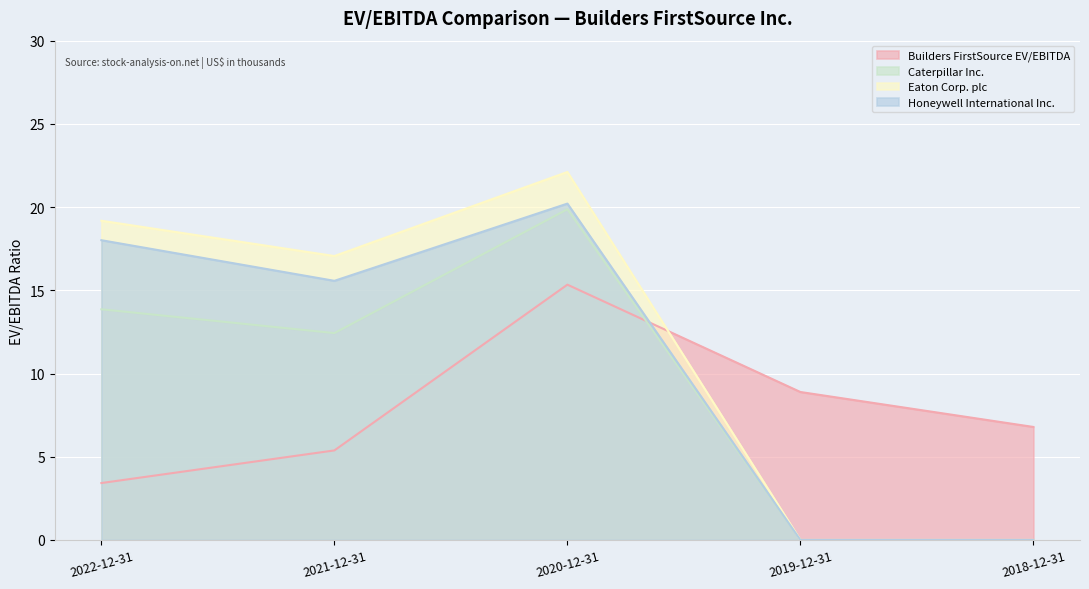

Is it true that Builders FirstSource EV/EBITDA equals 5.8 at 2020-12-31?

False